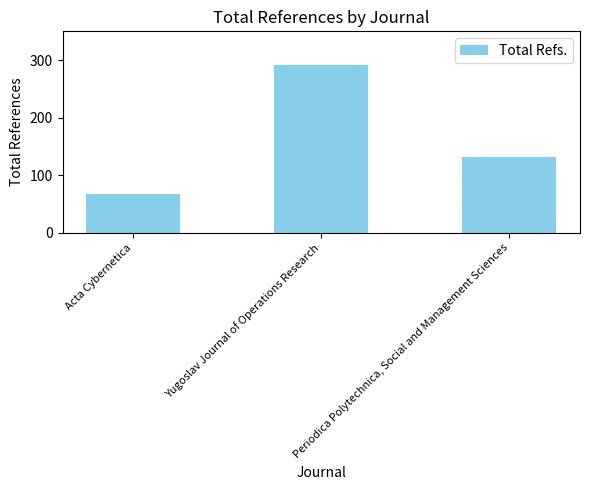

Rank the categories by value from highest to lowest.

Yugoslav Journal of Operations Research, Periodica Polytechnica, Social and Management Sciences, Acta Cybernetica